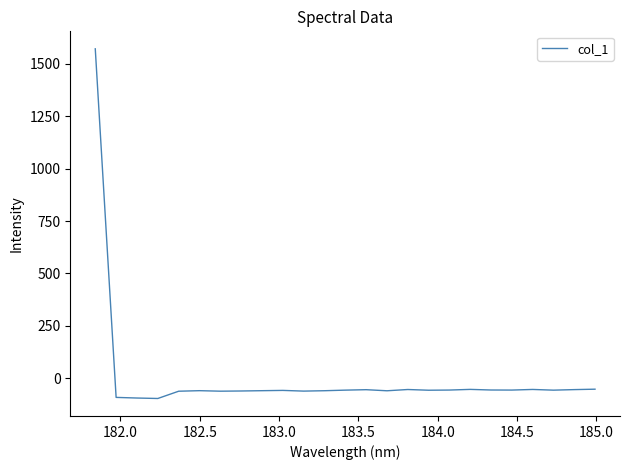

True or false: the data has more than 0 interior local peaks.

True